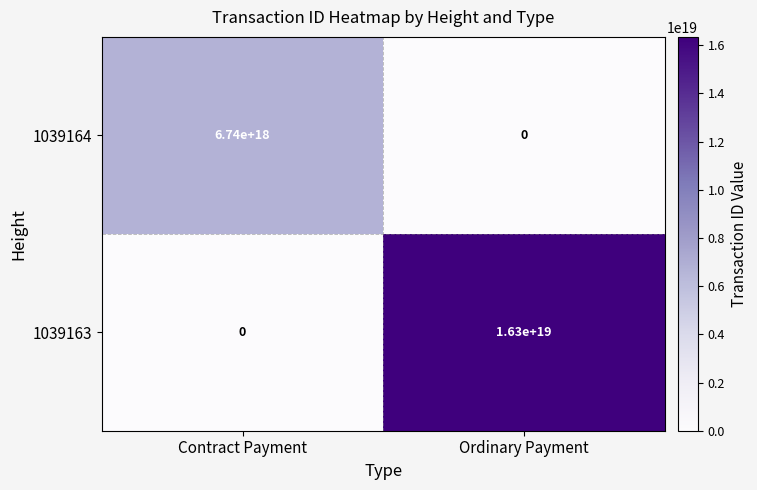

True or false: 1039163 has a value of 0 at Contract Payment.

True